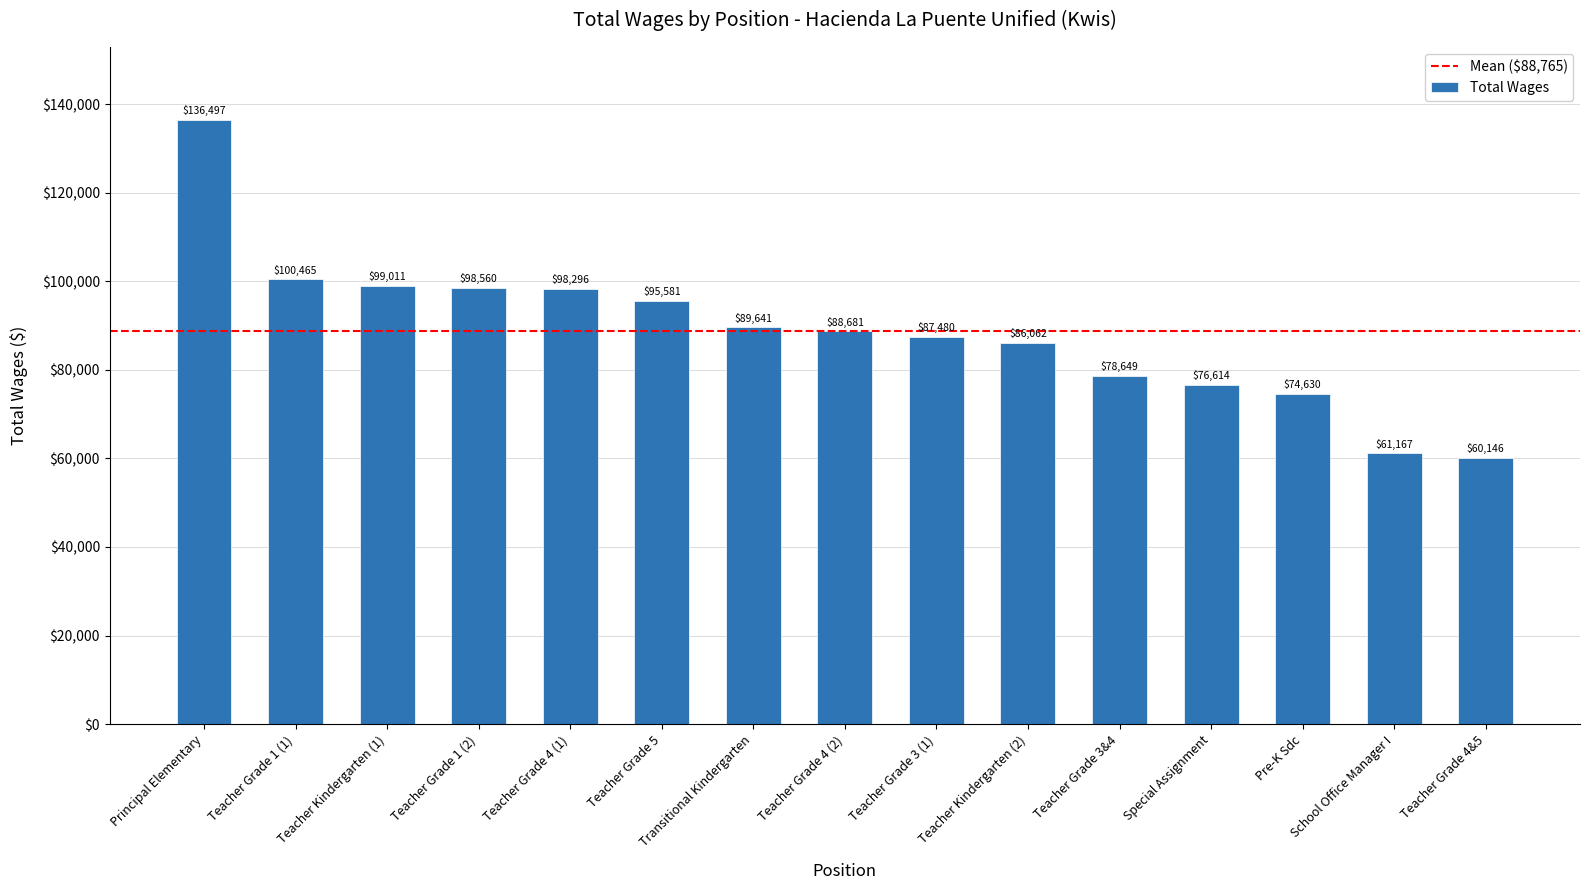

The value at Teacher Grade 4&5 is 91265. True or false?

False